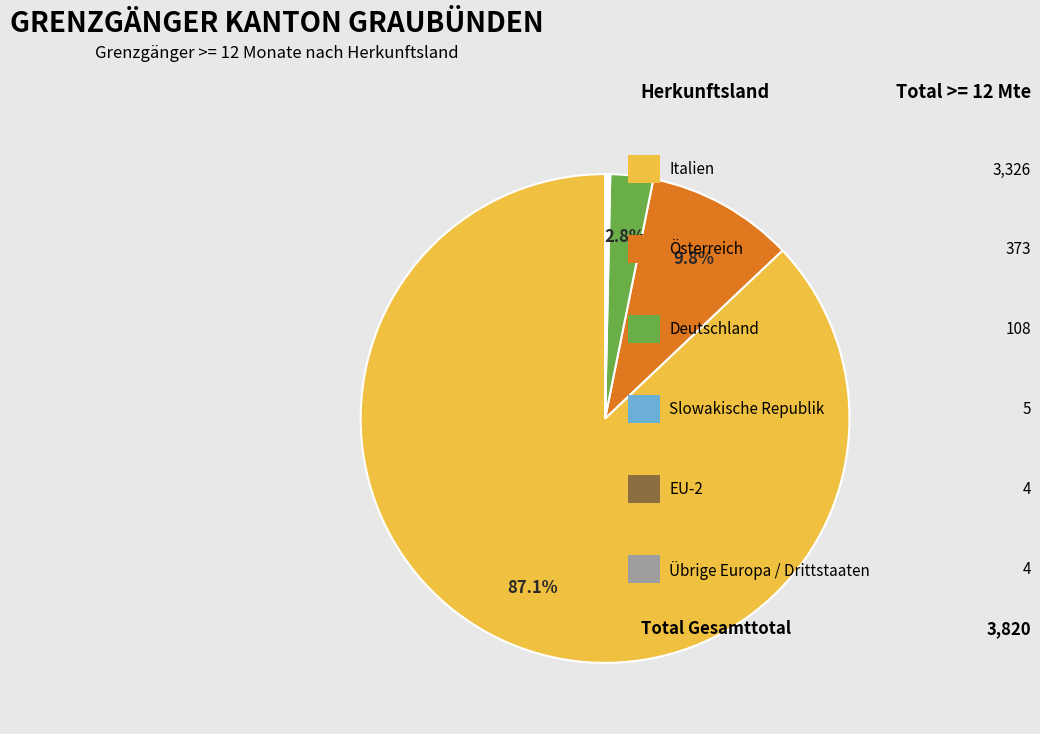

Is there a majority slice in this chart?

Yes